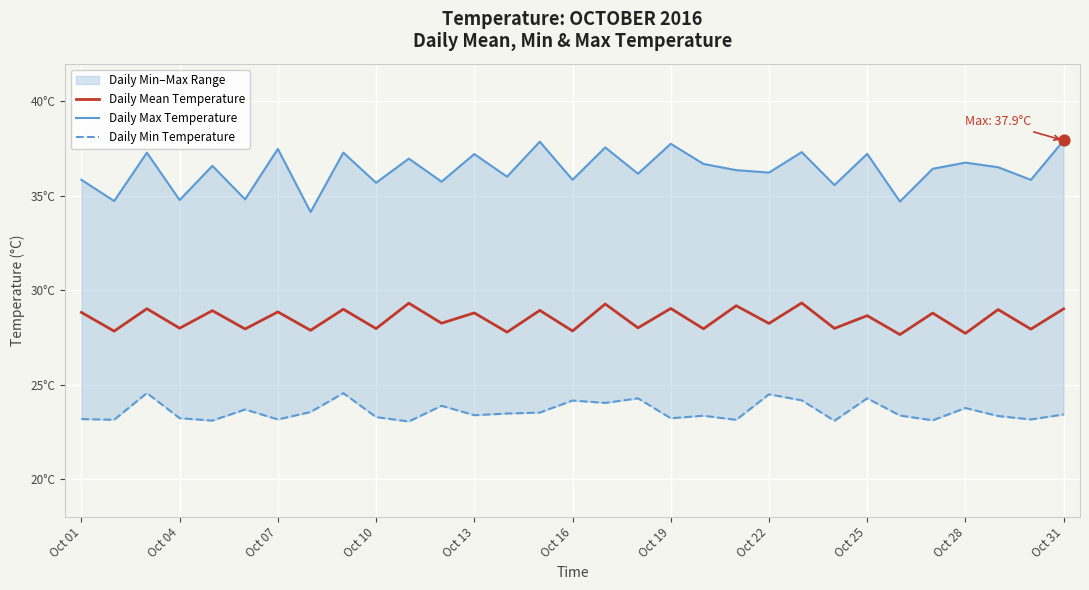

Which series has the largest total across all categories?

Daily Max Temperature